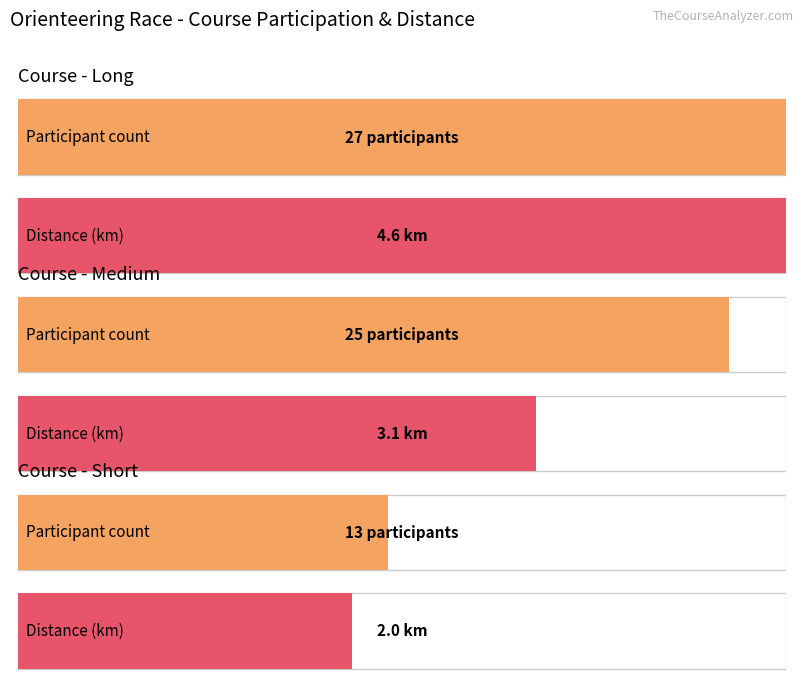

What is the label of the 1st bar from the right?

Short